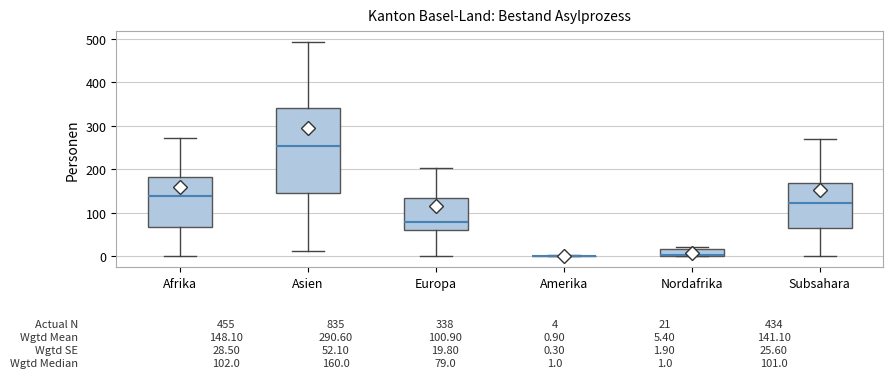

Comparing the boxes themselves (not the whiskers), which one is the tallest?

Asien